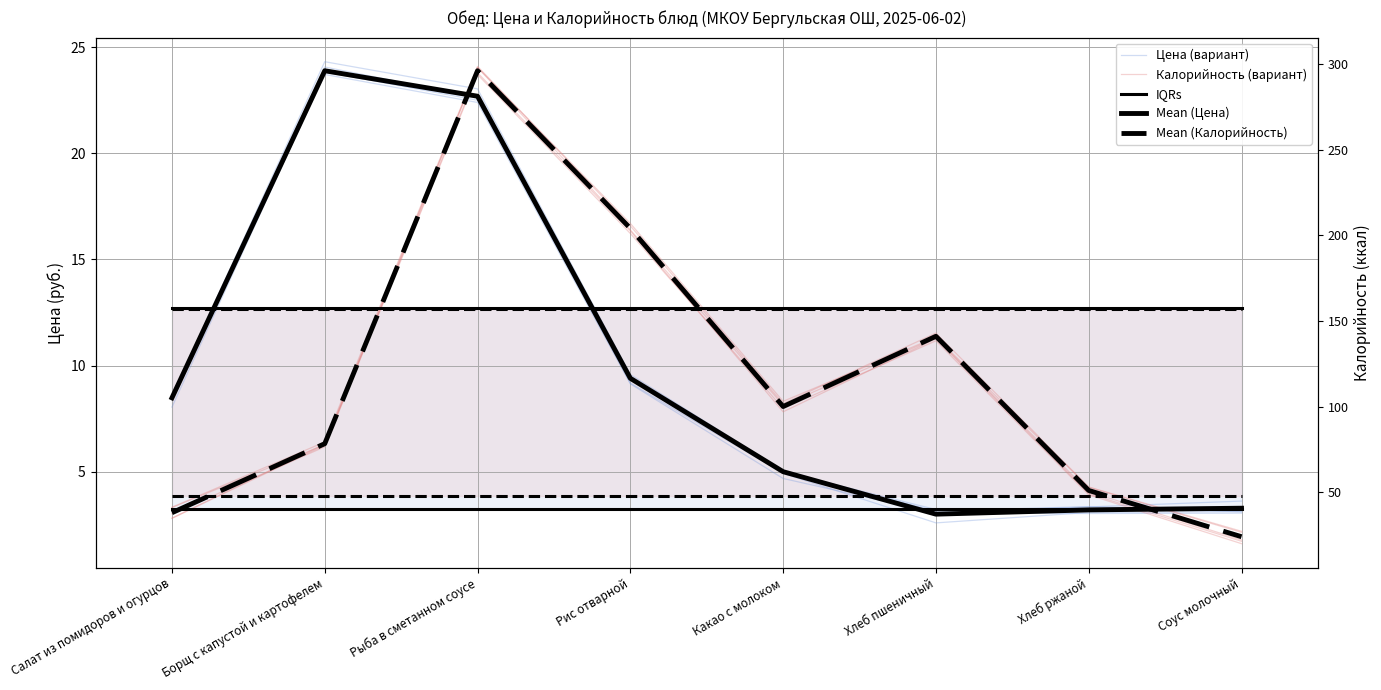

How many series are shown in this chart?

5